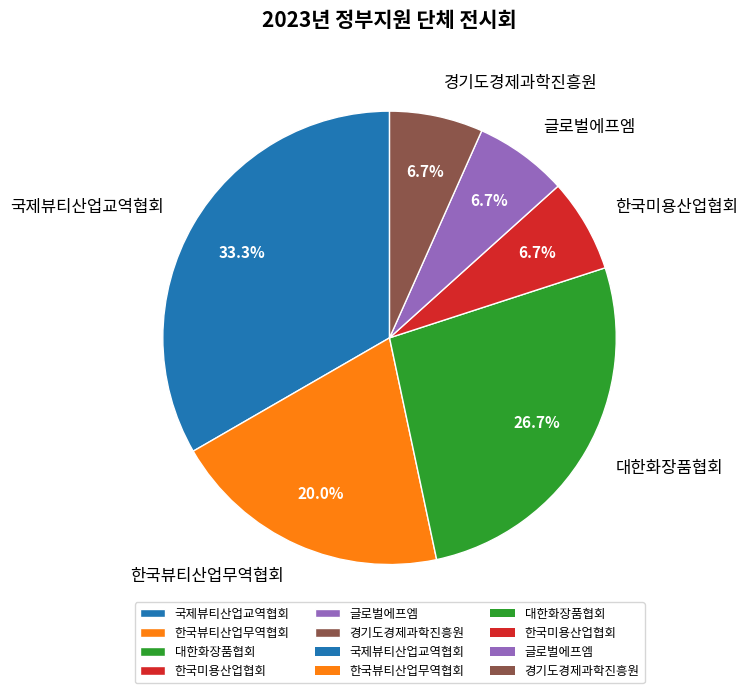

Which slice is the largest?

국제뷰티산업교역협회